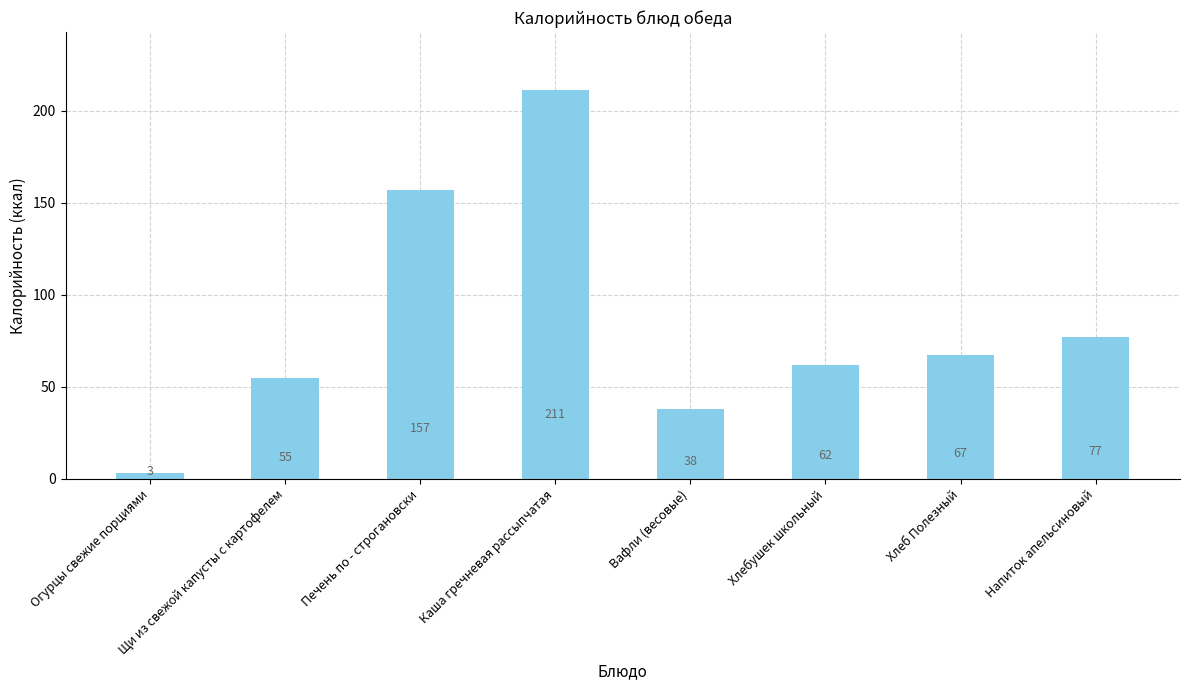

Reading left to right, transcribe all the data shown in this chart.

3	55	157	211	38	62	67	77